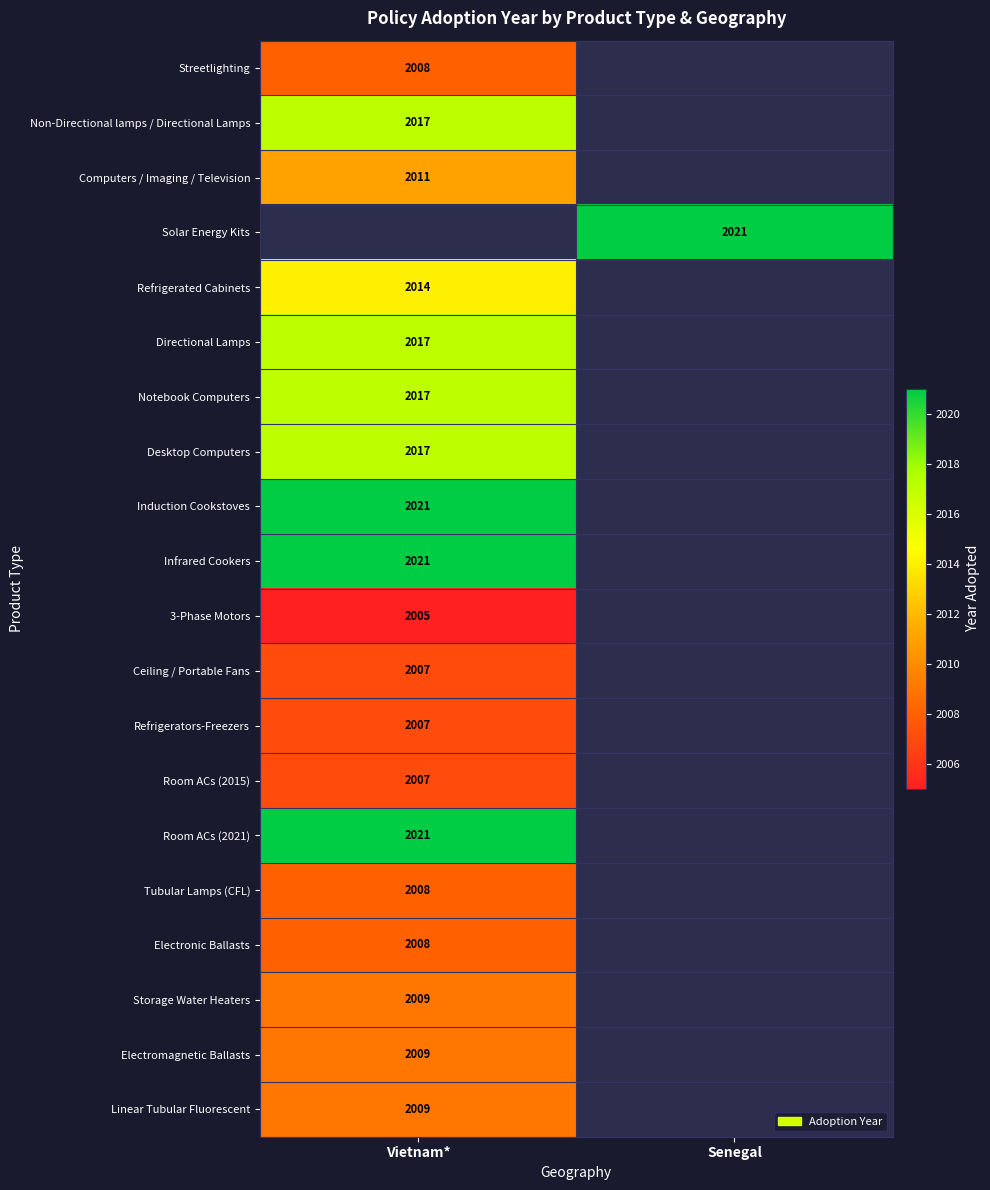

How many distinct data groups are displayed?

20